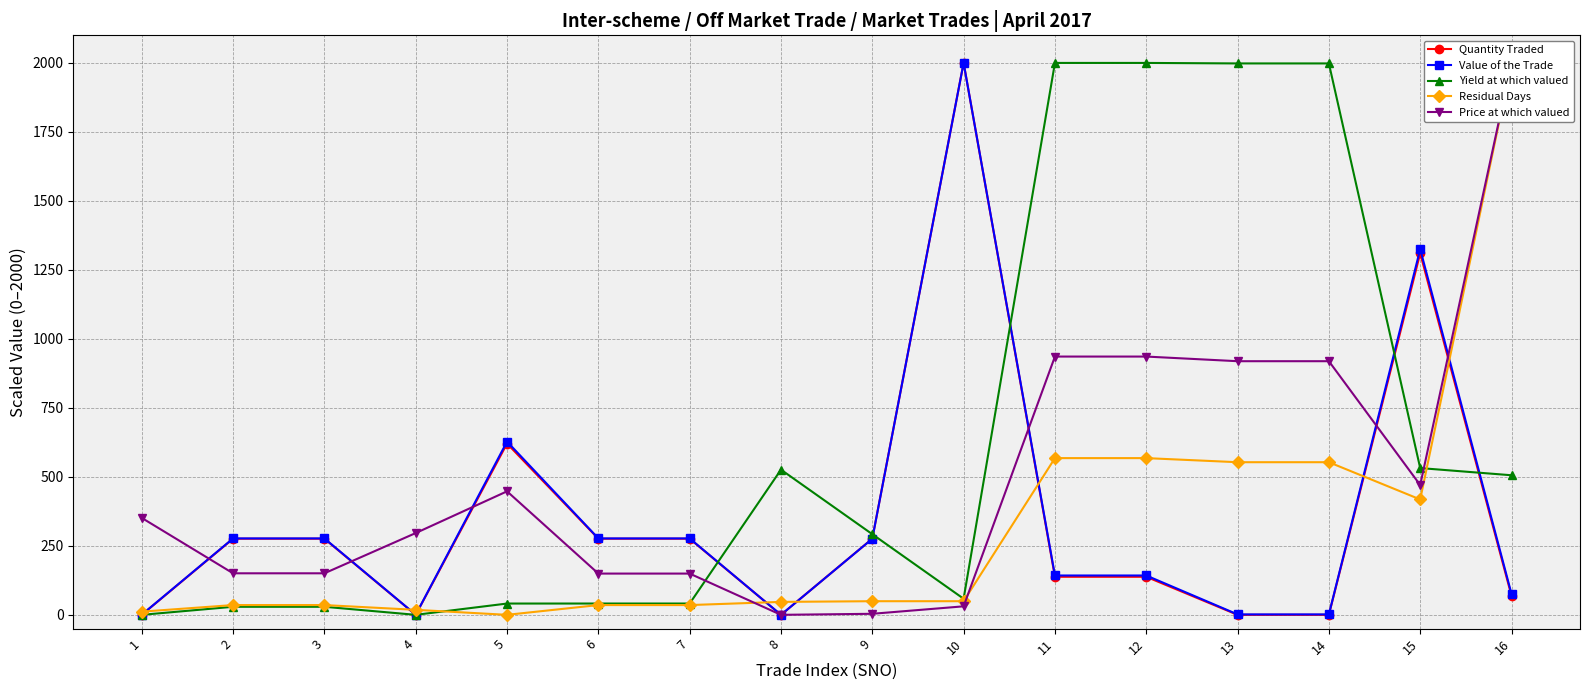

What is the total value across all series at 6?

778.6